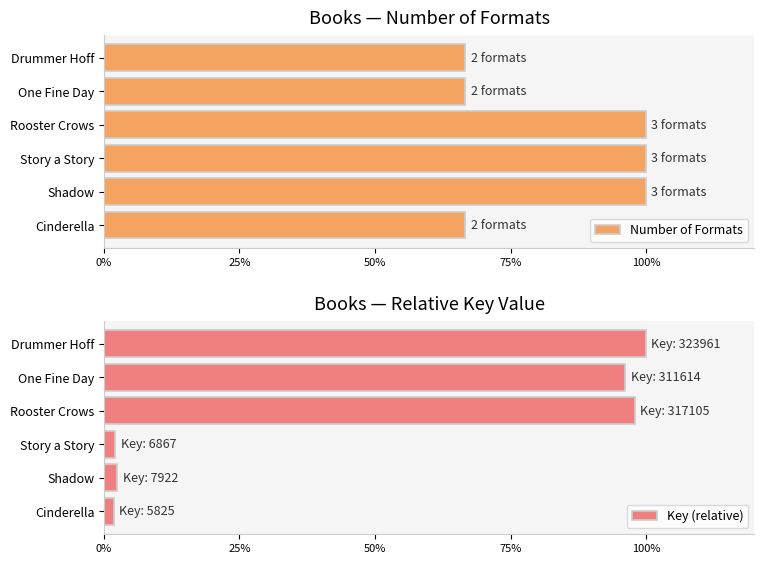

True or false: Number of Formats has a value of 100.0 at Story a Story.

True